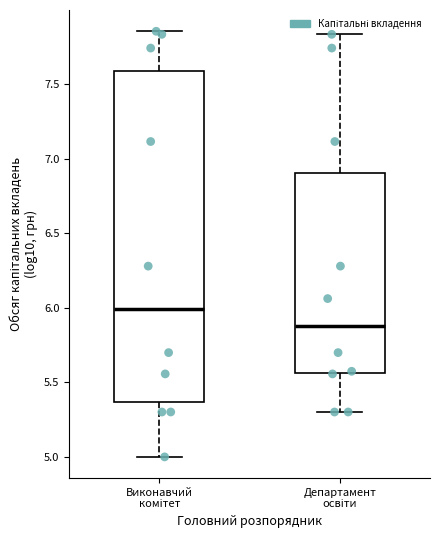

Which box has the lowest median line?

Департамент освіти